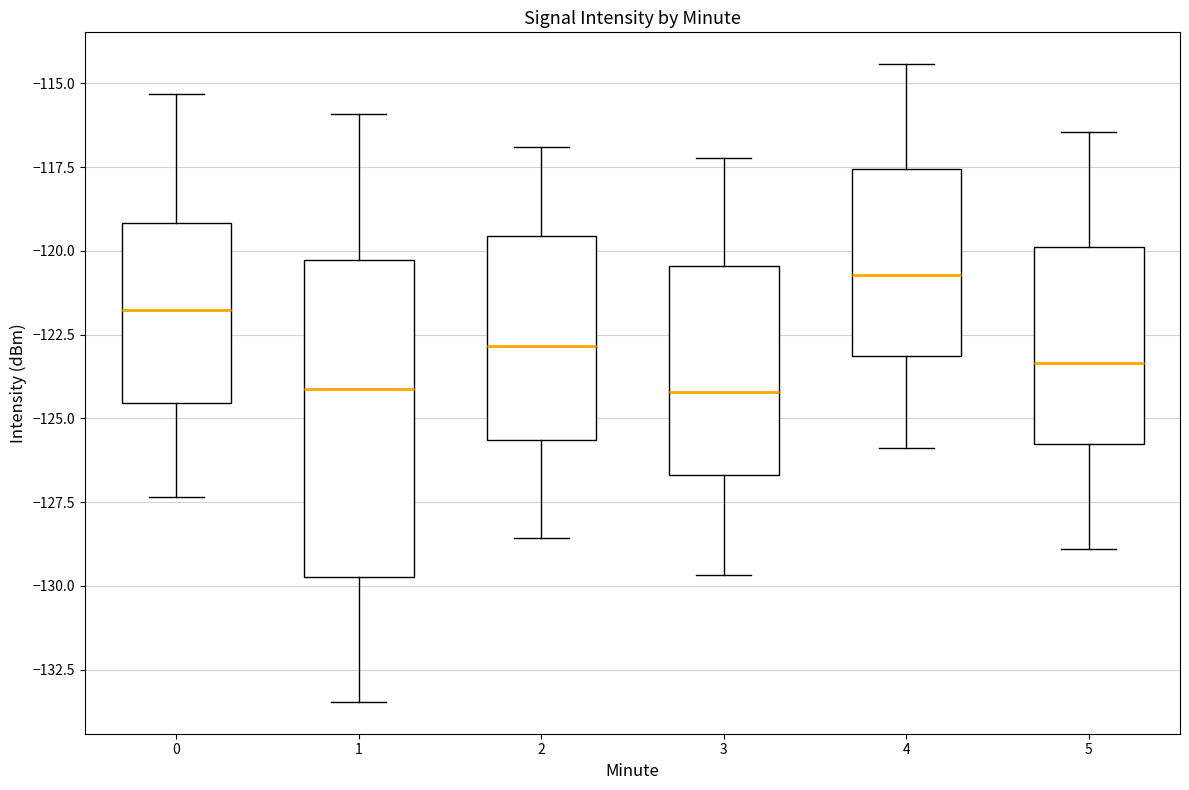

Where does the lower whisker of the box at x = 1 end on the y-axis? The values are not printed on the chart, so give them approximately, as read against the axis.

-133.5